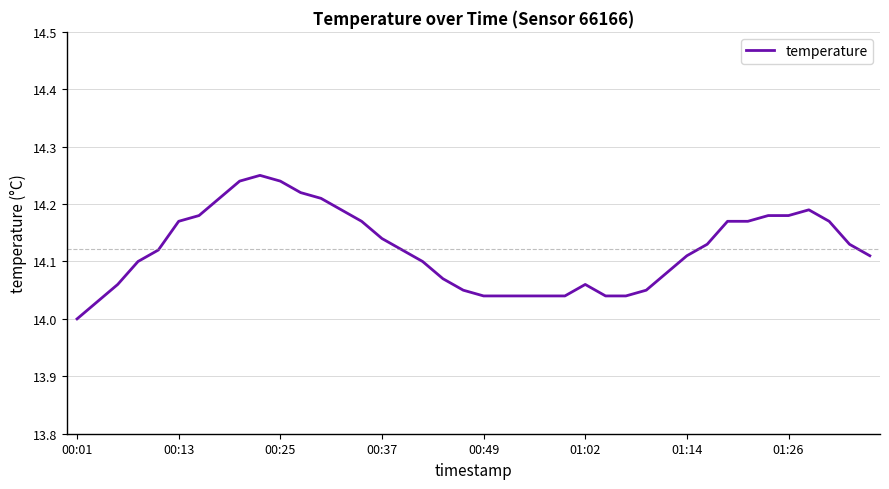

Which label corresponds to the smallest value in the chart?

00:01